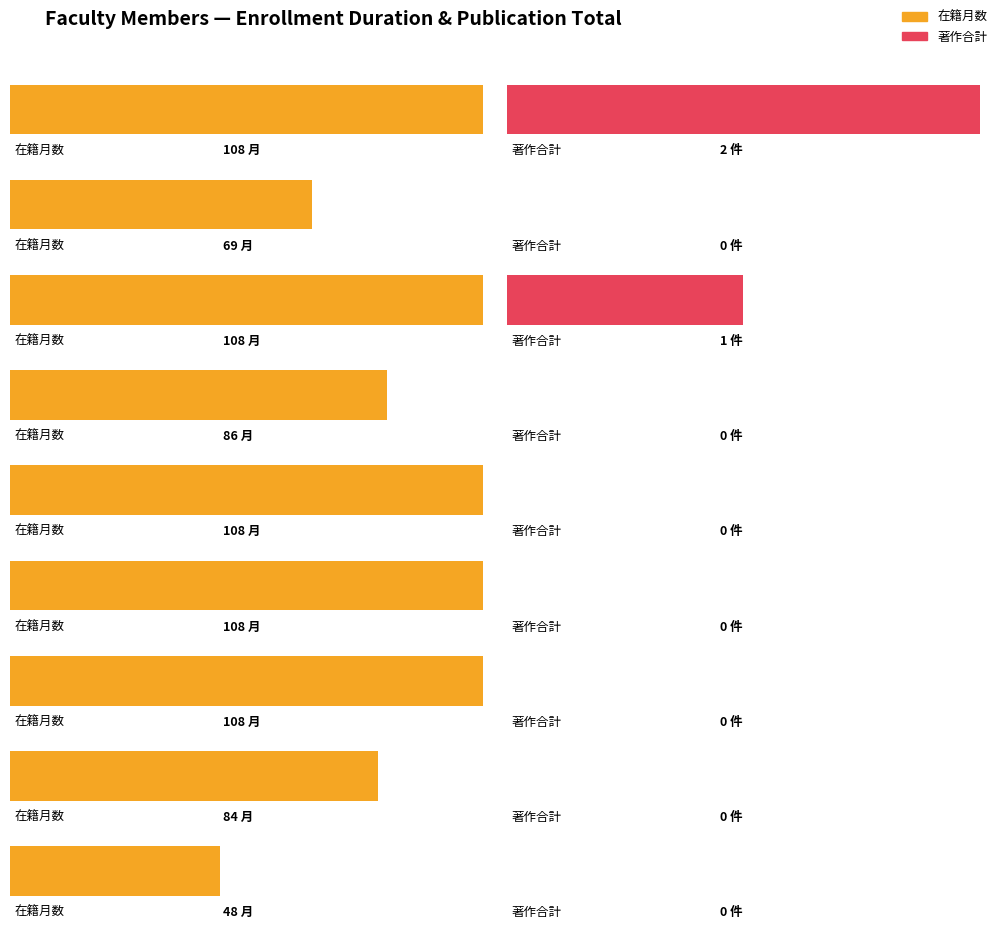

Is it true that 在籍月数 equals 108 at 西田 憲生?

True